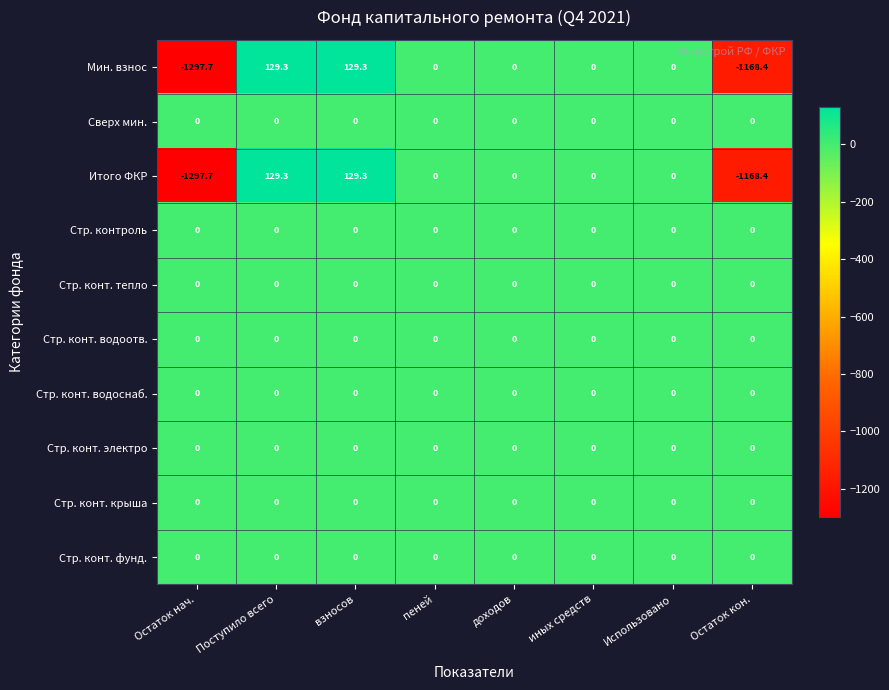

What is the maximum value shown in the chart?

129.3